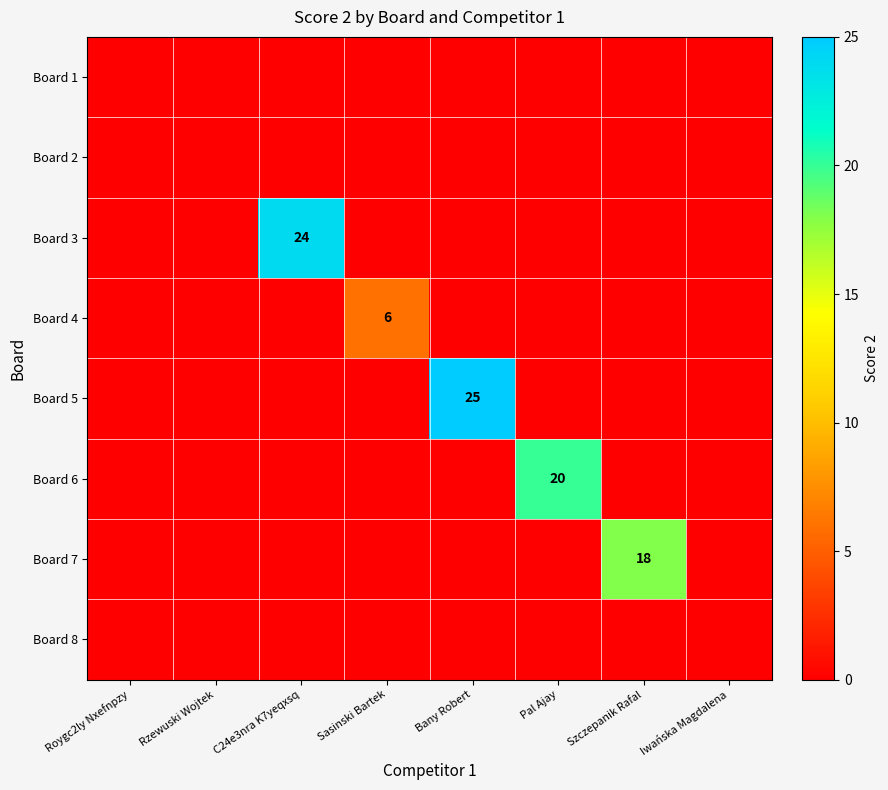

At which category is the sum across all series the highest?

Bany Robert